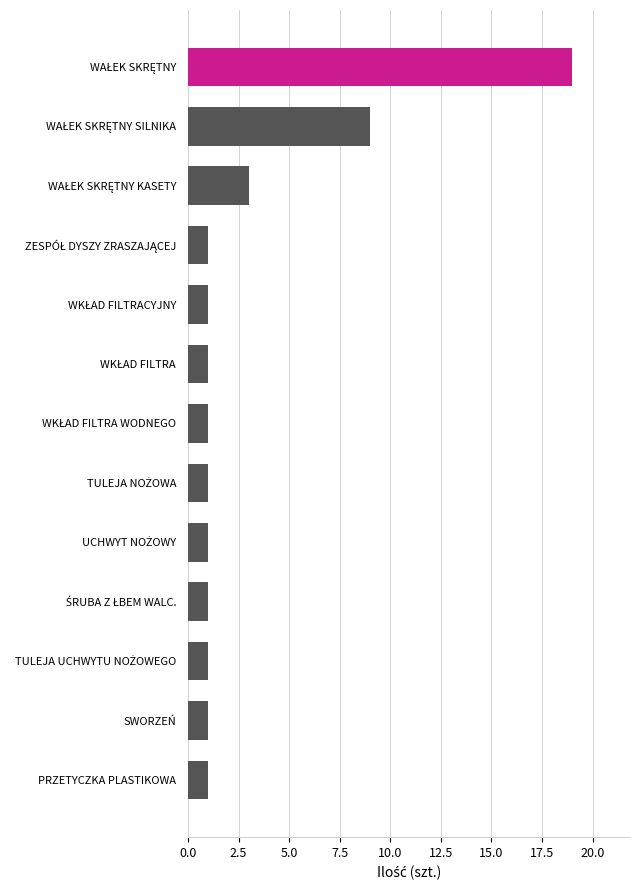

What is the greatest value displayed?

19